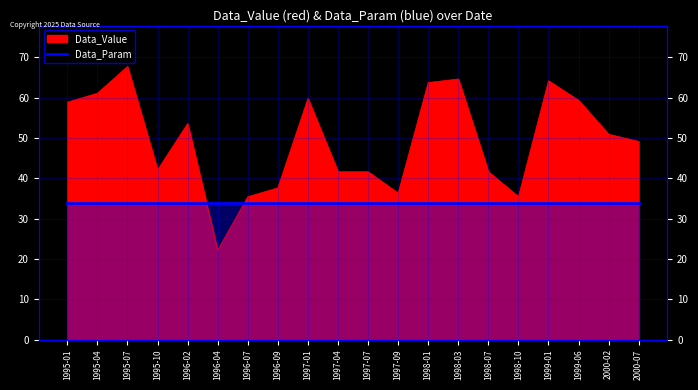

At which category does the data reach its first local valley?

1995-10